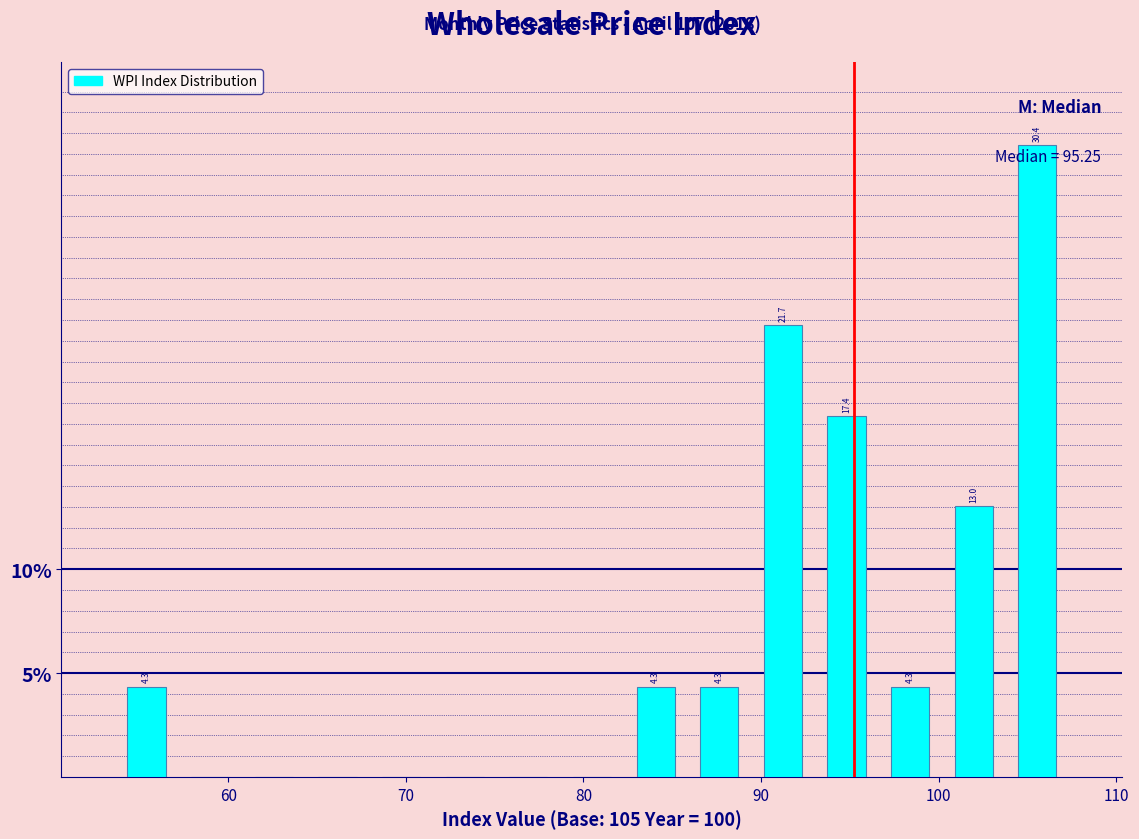

Around what value on the x-axis is the tallest bar? Give the approximate position of its centre, as read against the axis.

106